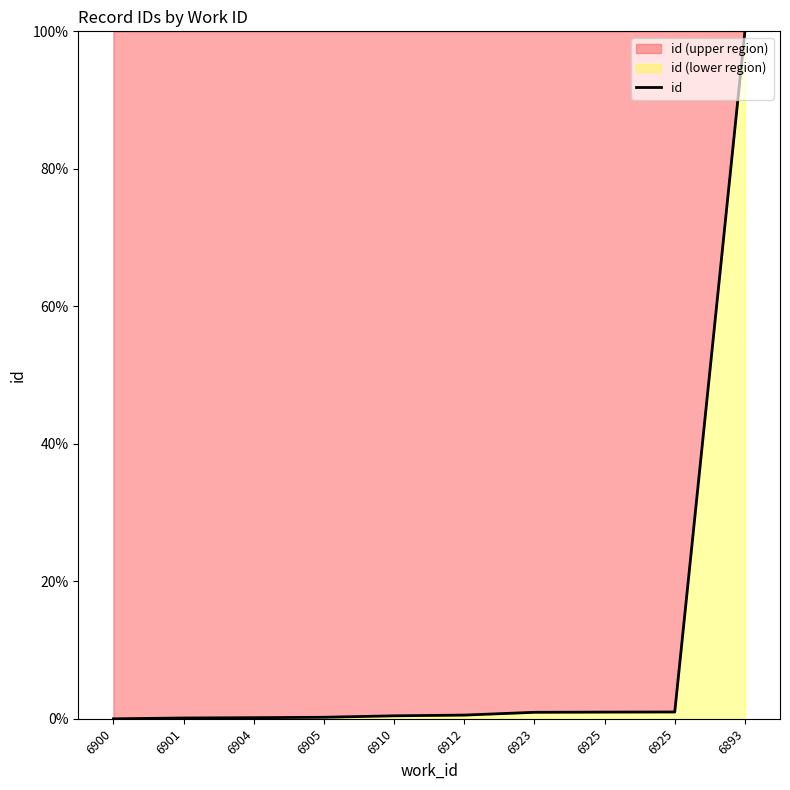

What is the change in value from 6910 to 6925?

+0.5